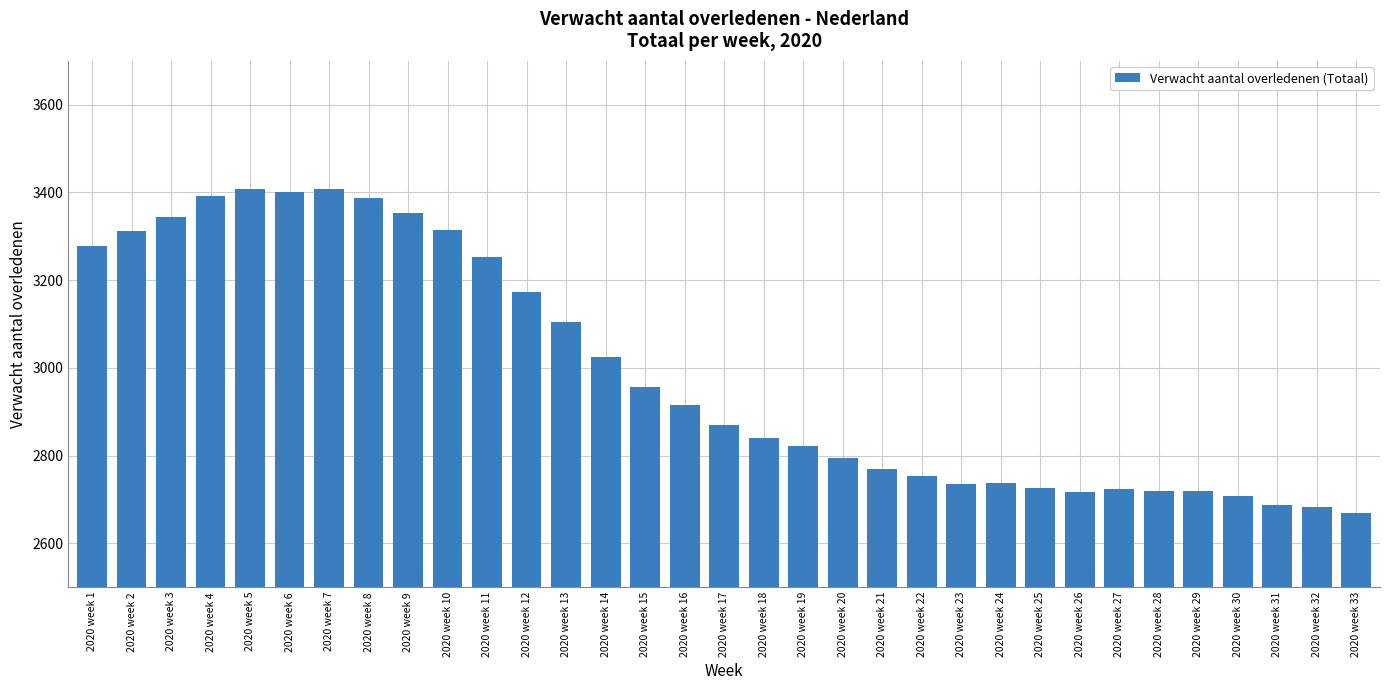

How many values are below 2869?

16